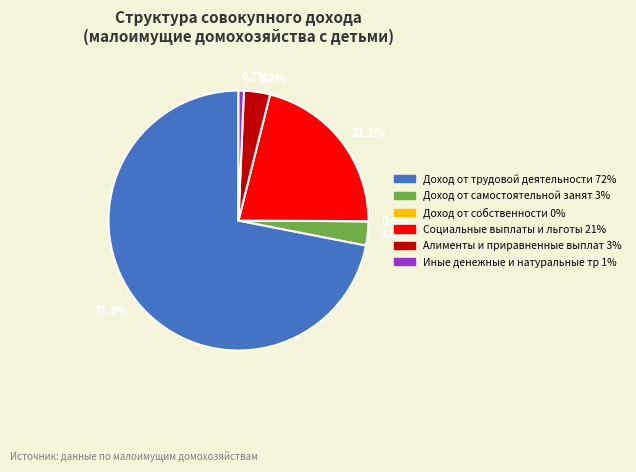

Combined, do 3.2% and 21.2% account for over 50%?

No